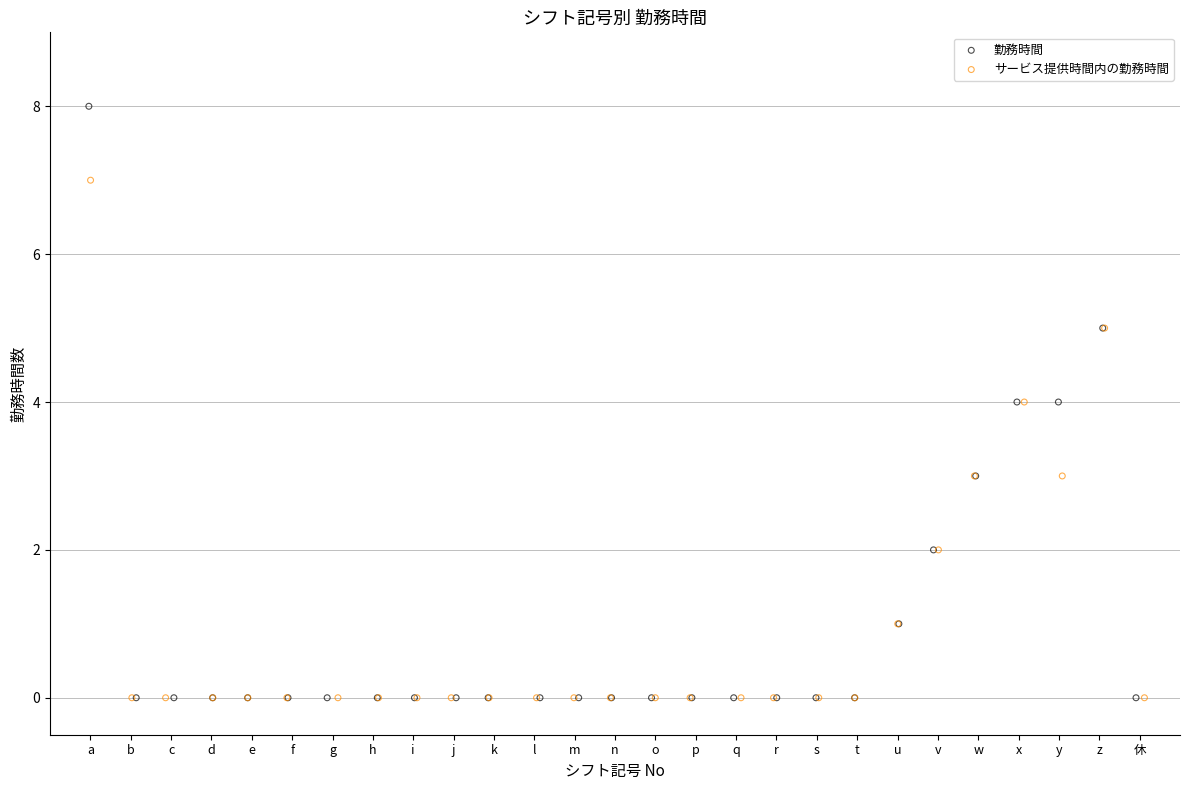

Which series reaches the maximum Y coordinate?

勤務時間